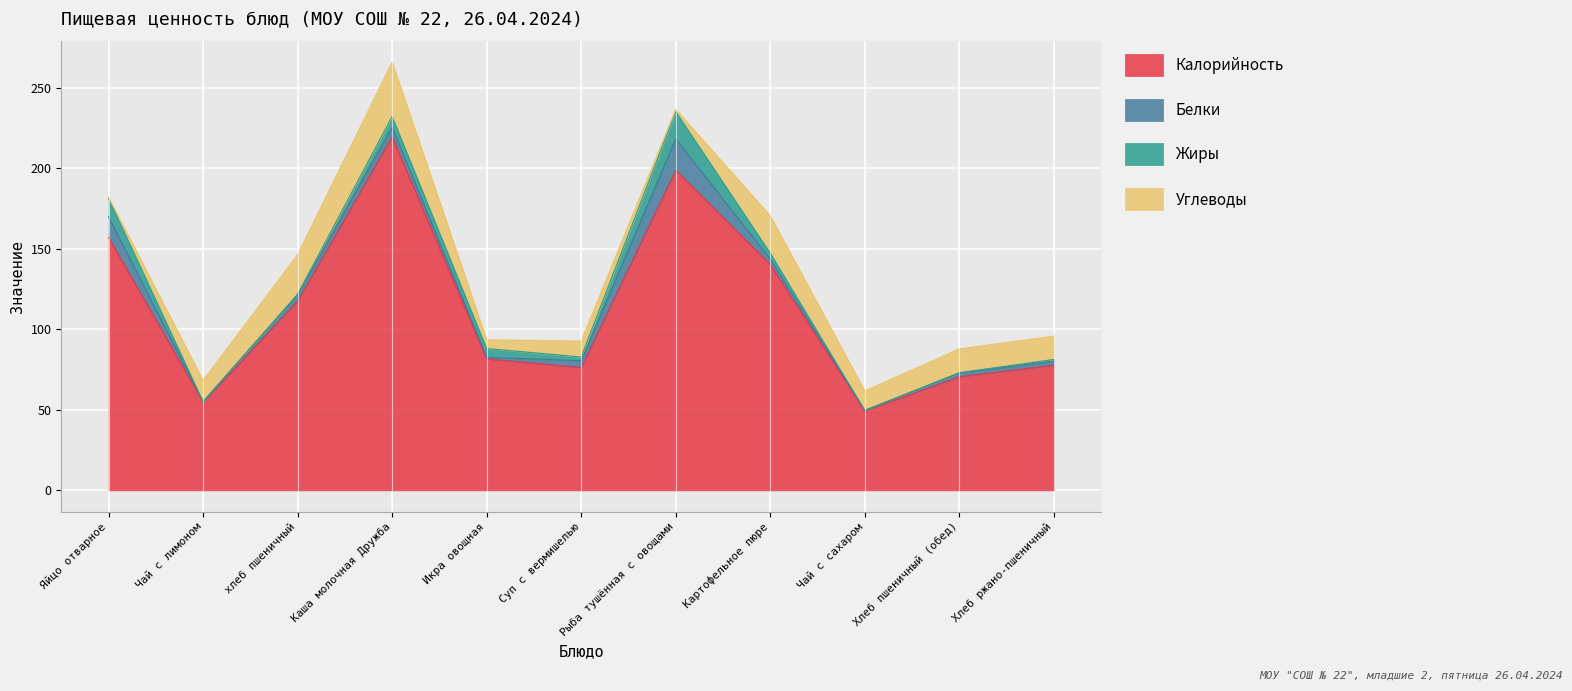

Does the chart display data point markers on the line(s)?

No